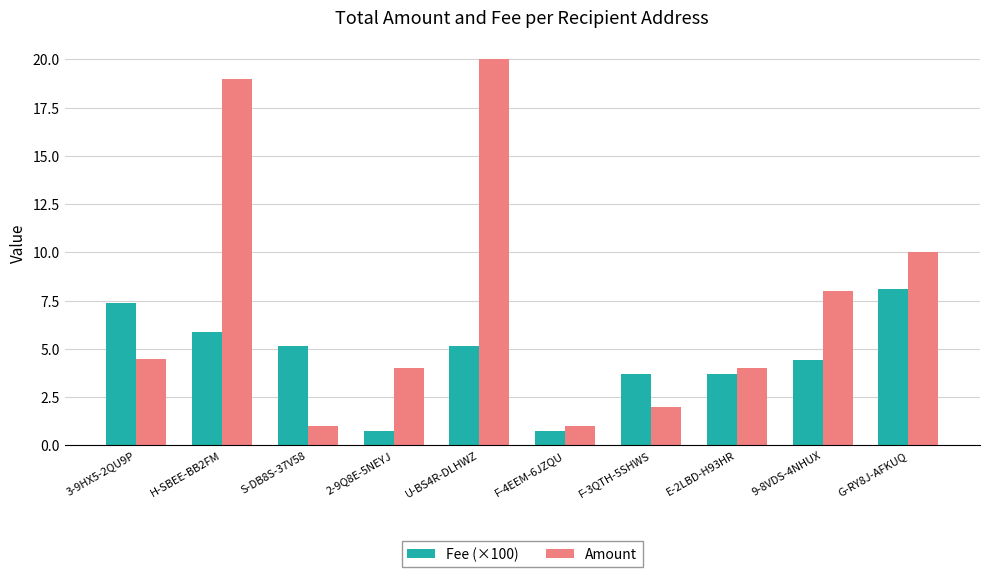

At how many categories does at least one series exceed 6?

5